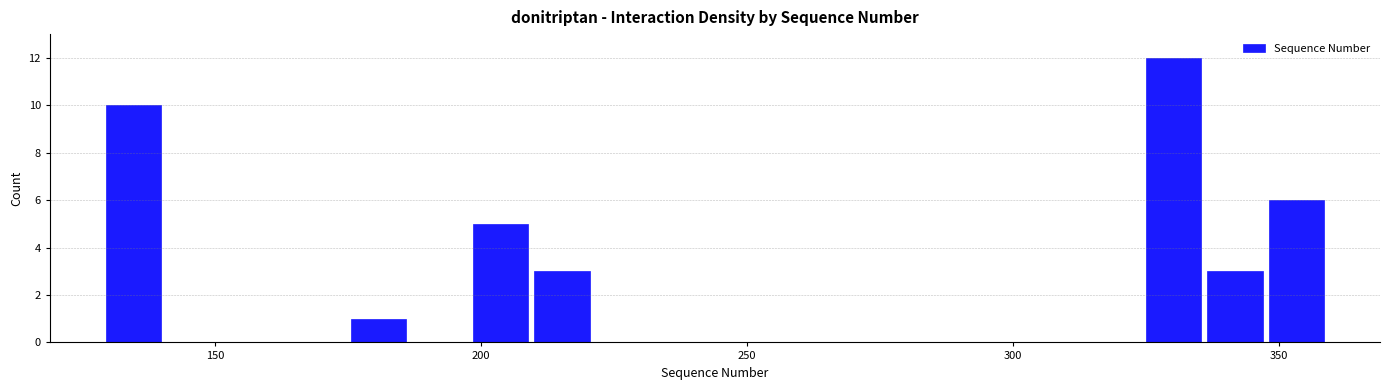

Read against the x-axis, roughly where is the centre of the tallest bar?

330